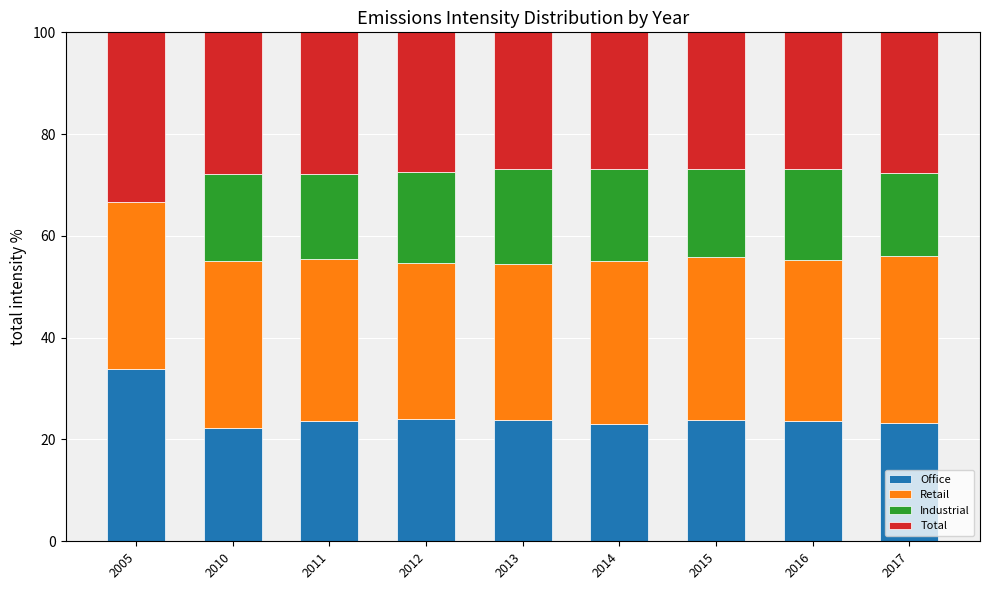

At which label does Office reach its peak?

2005